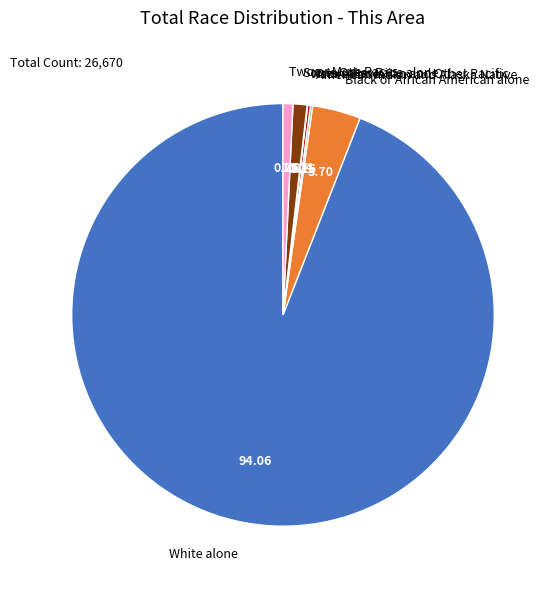

Is Black or African American alone the majority of the pie?

No